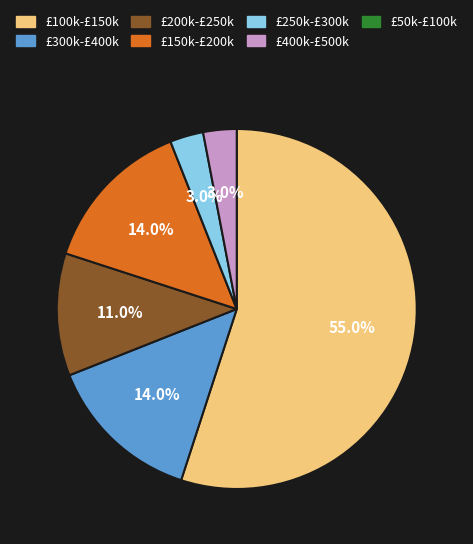

Count the number of slices in the pie.

6